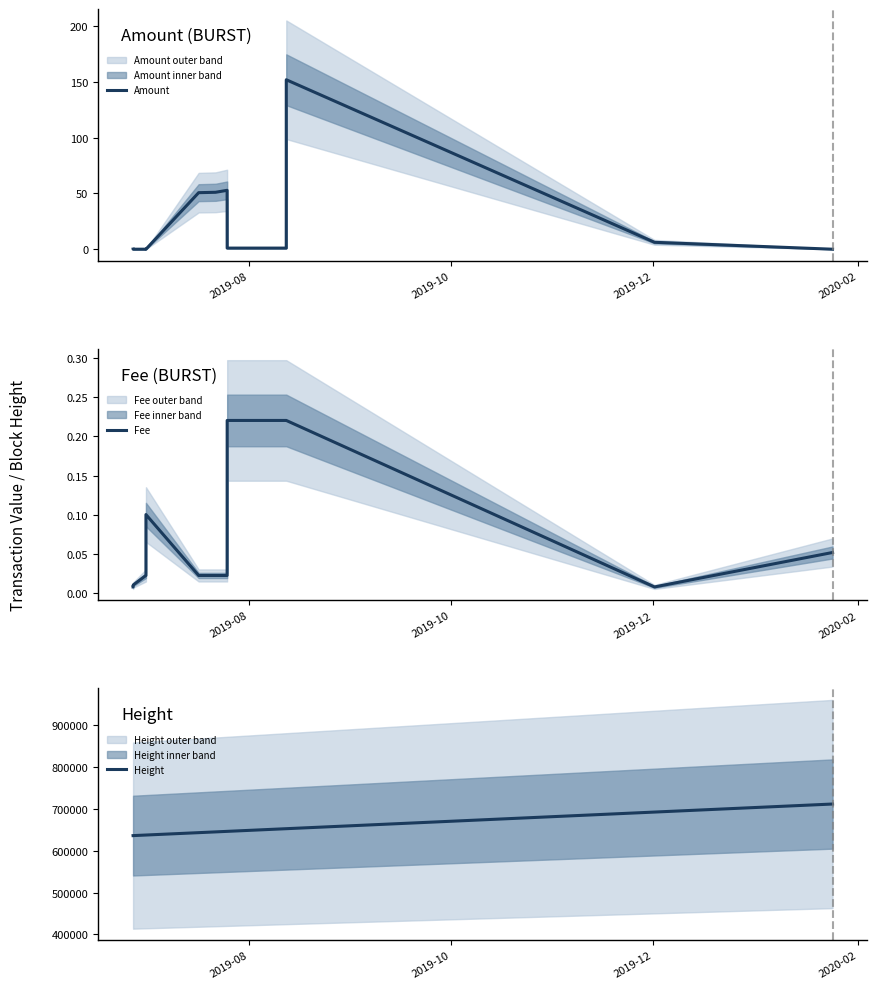

Rank the series by their maximum value, from lowest to highest.

Fee, Amount, Height